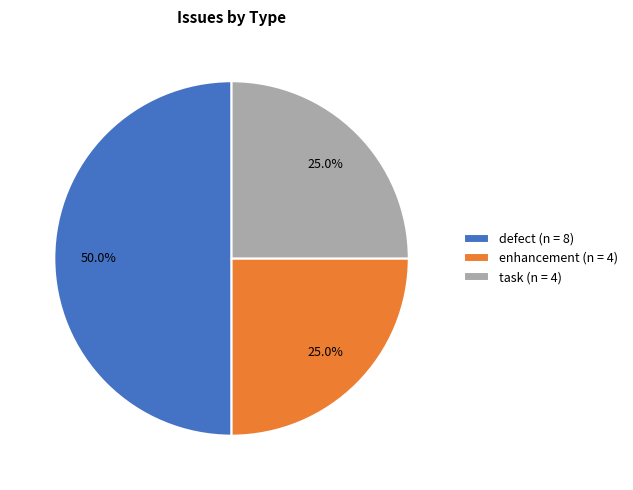

To the nearest percent, what portion does defect represent?

50%